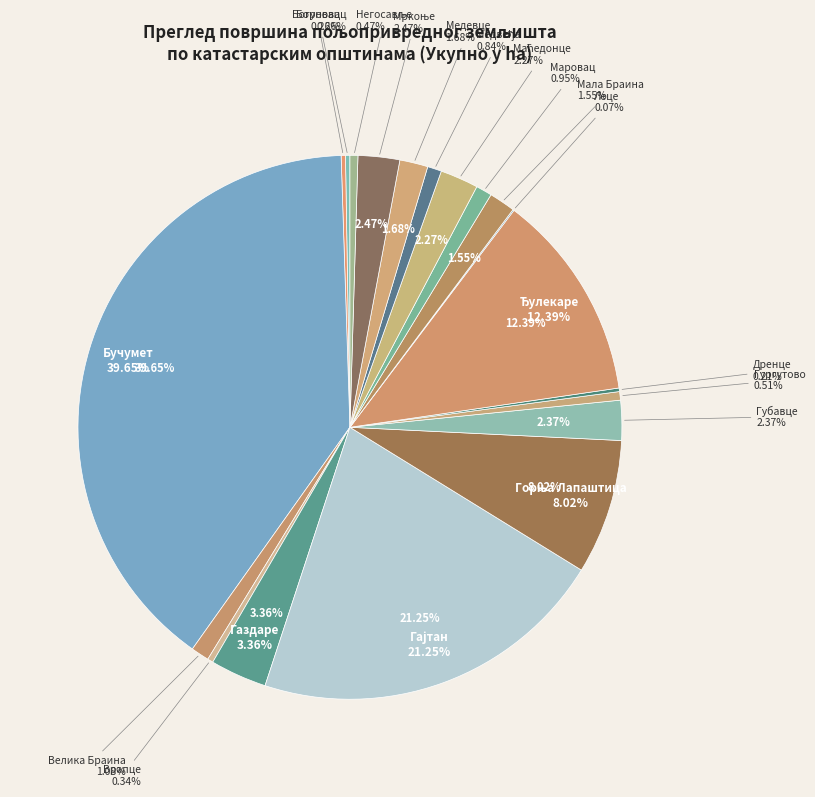

To the nearest percent, what is the average slice percentage?

5%